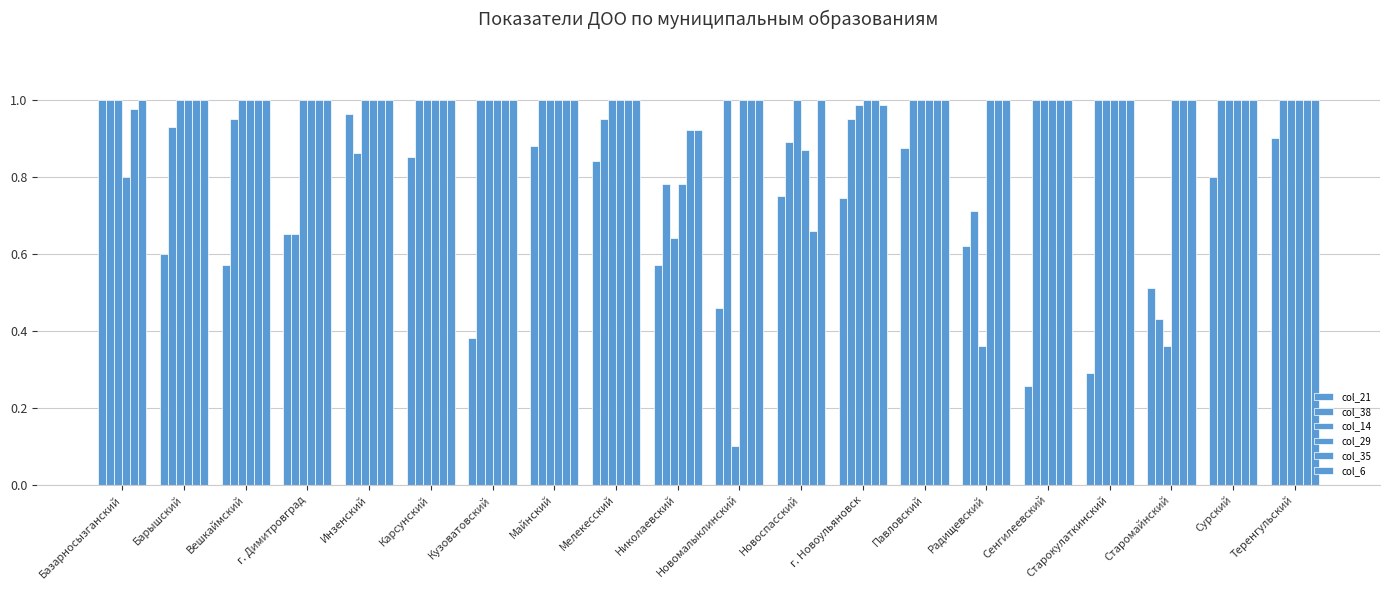

Which series has the largest total across all categories?

col_6